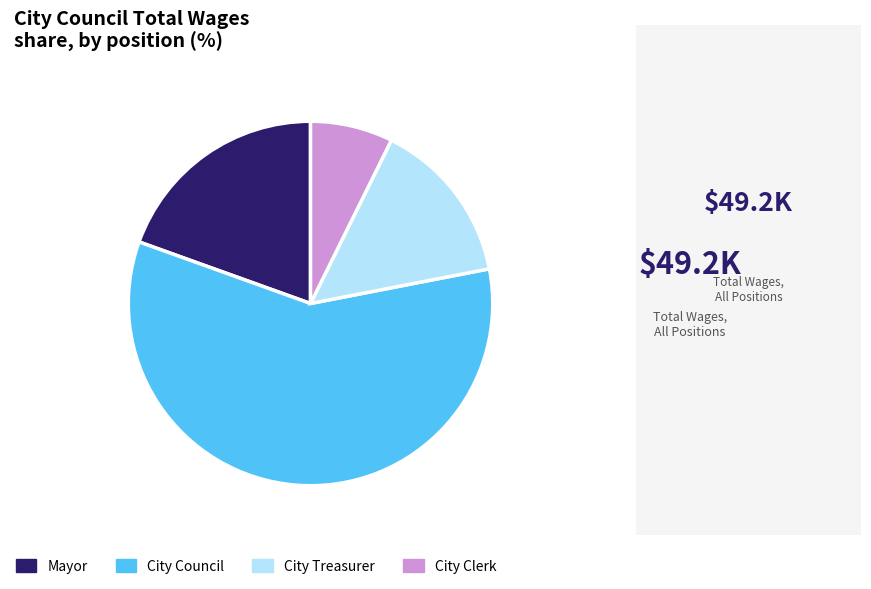

Which has a higher value, City Council or City Clerk?

City Council